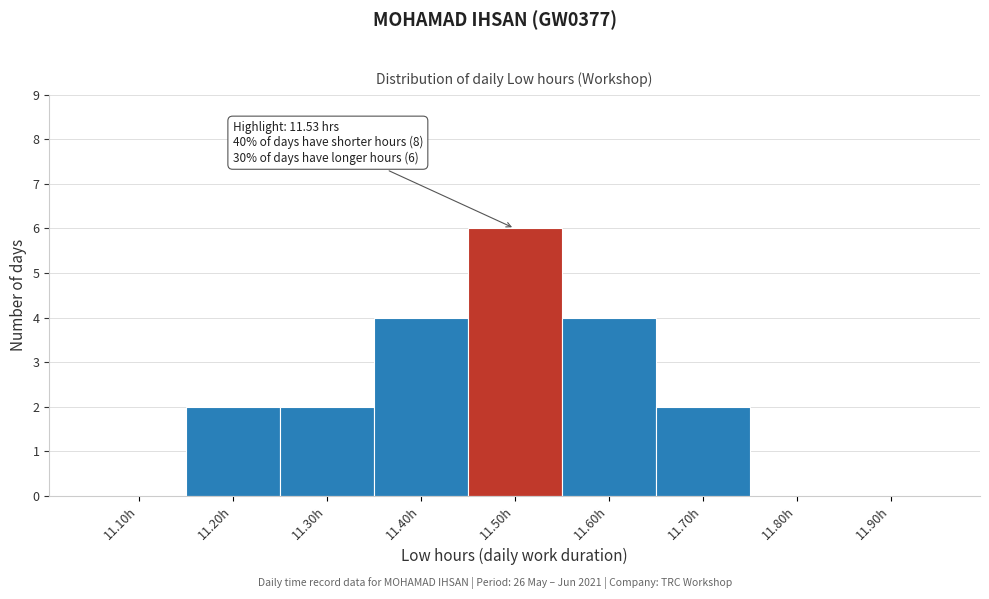

Reading left to right, extract all data points from this chart.

11.10h=0	11.20h=2	11.30h=2	11.40h=4	11.50h=6	11.60h=4	11.70h=2	11.80h=0	11.90h=0